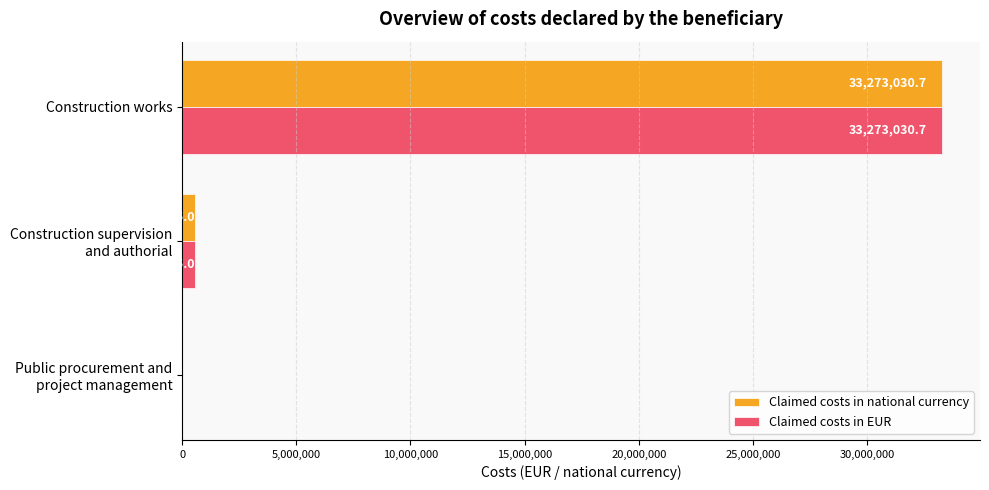

The value of Claimed costs in national currency at Construction works is 56745236.3. True or false?

False